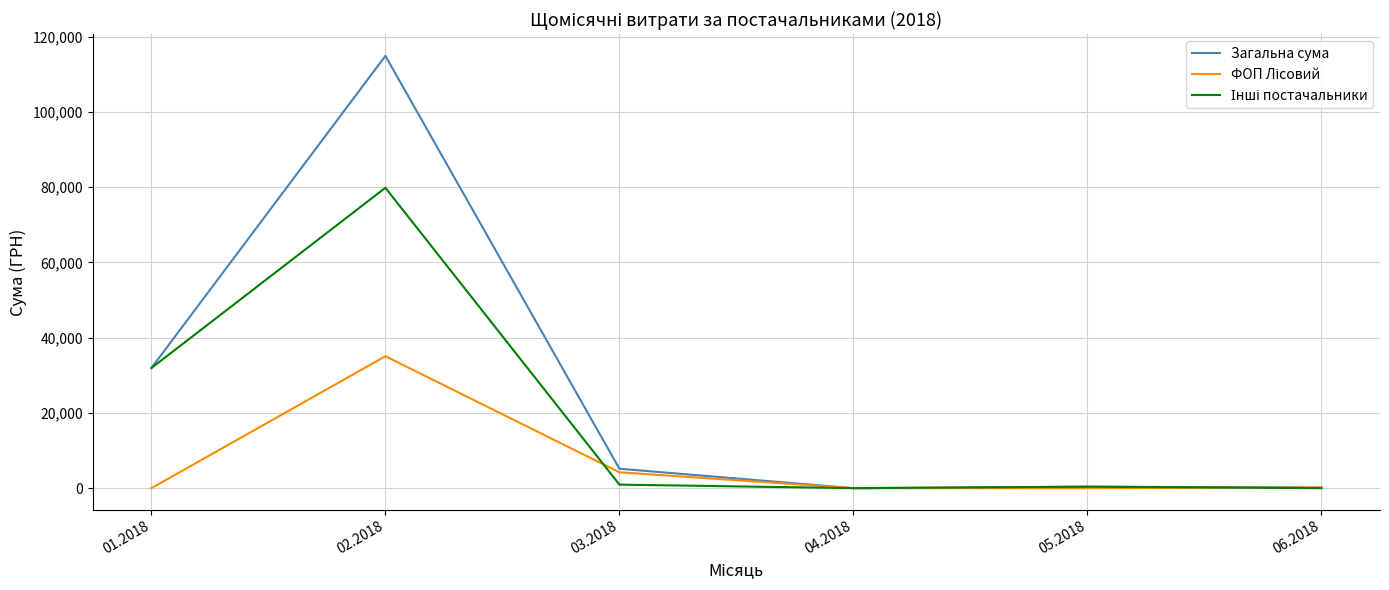

Which series has the largest total across all categories?

Загальна сума